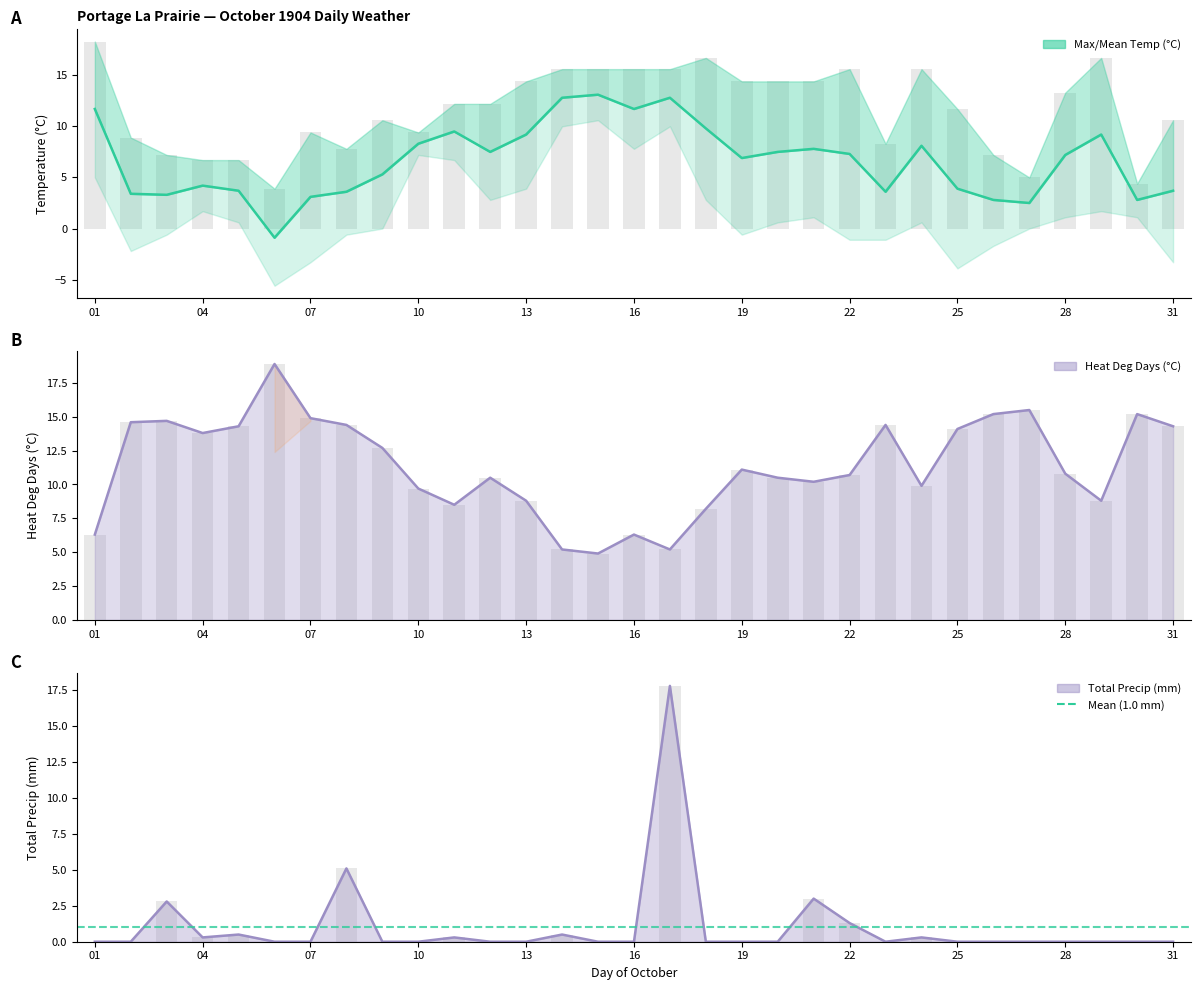

Reading left to right, what are all the values shown in this chart?

Max Temp (C): 01=18.3	02=8.9	03=7.2	04=6.7	05=6.7	06=3.9	07=9.4	08=7.8	09=10.6	10=9.4	11=12.2	12=12.2	13=14.4	14=15.6	15=15.6	16=15.6	17=15.6	18=16.7	19=14.4	20=14.4	21=14.4	22=15.6	23=8.3	24=15.6	25=11.7	26=7.2	27=5.0	28=13.3	29=16.7	30=4.4	31=10.6
Mean Temp (C): 01=11.7	02=3.4	03=3.3	04=4.2	05=3.7	06=-0.9	07=3.1	08=3.6	09=5.3	10=8.3	11=9.5	12=7.5	13=9.2	14=12.8	15=13.1	16=11.7	17=12.8	18=9.8	19=6.9	20=7.5	21=7.8	22=7.3	23=3.6	24=8.1	25=3.9	26=2.8	27=2.5	28=7.2	29=9.2	30=2.8	31=3.7
Heat Deg Days (C): 01=6.3	02=14.6	03=14.7	04=13.8	05=14.3	06=18.9	07=14.9	08=14.4	09=12.7	10=9.7	11=8.5	12=10.5	13=8.8	14=5.2	15=4.9	16=6.3	17=5.2	18=8.2	19=11.1	20=10.5	21=10.2	22=10.7	23=14.4	24=9.9	25=14.1	26=15.2	27=15.5	28=10.8	29=8.8	30=15.2	31=14.3
Total Precip (mm): 01=0.0	02=0.0	03=2.8	04=0.3	05=0.5	06=0.0	07=0.0	08=5.1	09=0.0	10=0.0	11=0.3	12=0.0	13=0.0	14=0.5	15=0.0	16=0.0	17=17.8	18=0.0	19=0.0	20=0.0	21=3.0	22=1.3	23=0.0	24=0.3	25=0.0	26=0.0	27=0.0	28=0.0	29=0.0	30=0.0	31=0.0